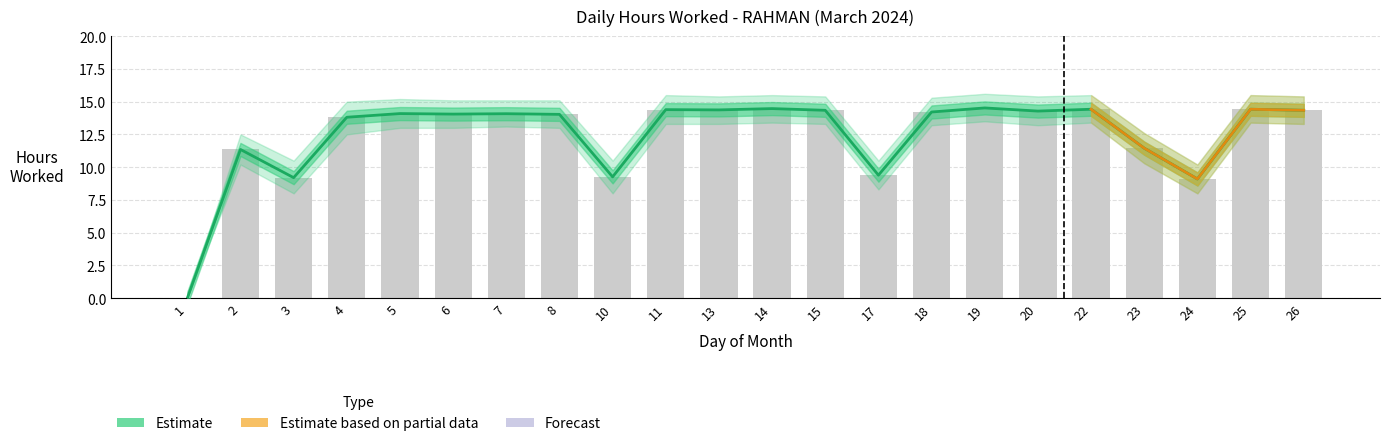

What is the approximate value of Hours Worked at 7?

14.1